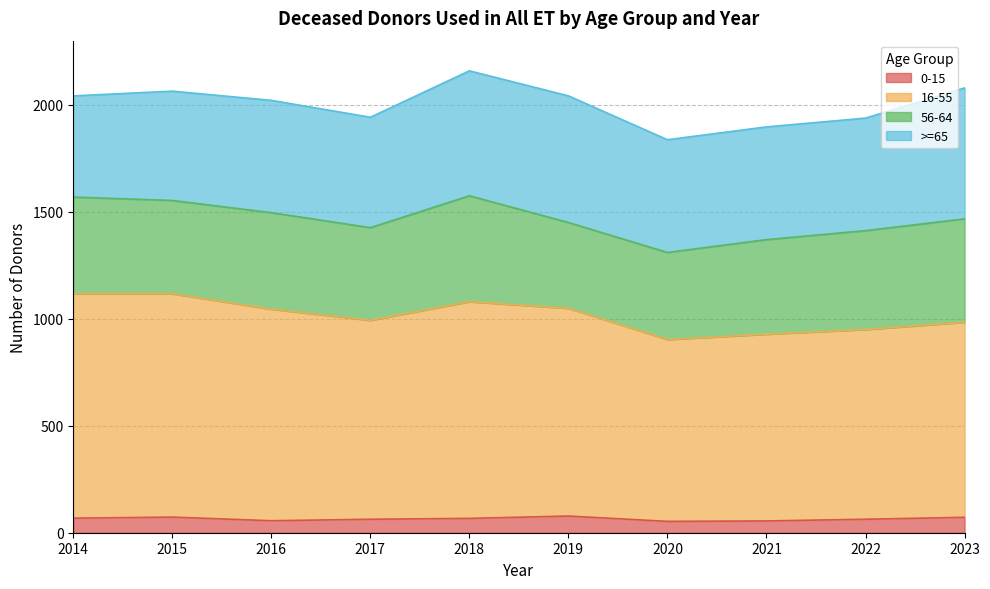

What is the lowest value of the 0-15 series?

53